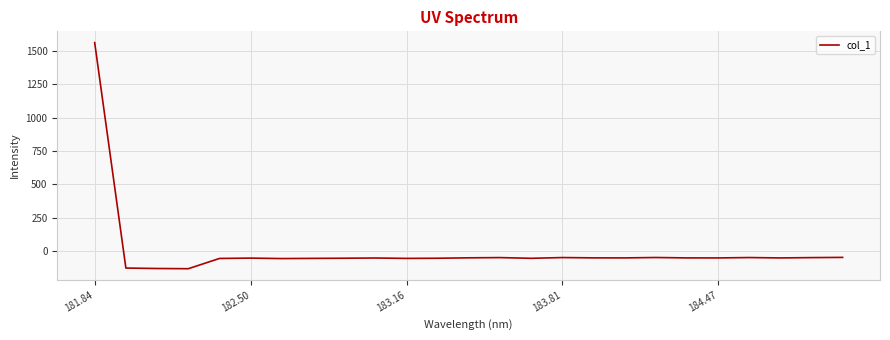

What is the average value?

5.1